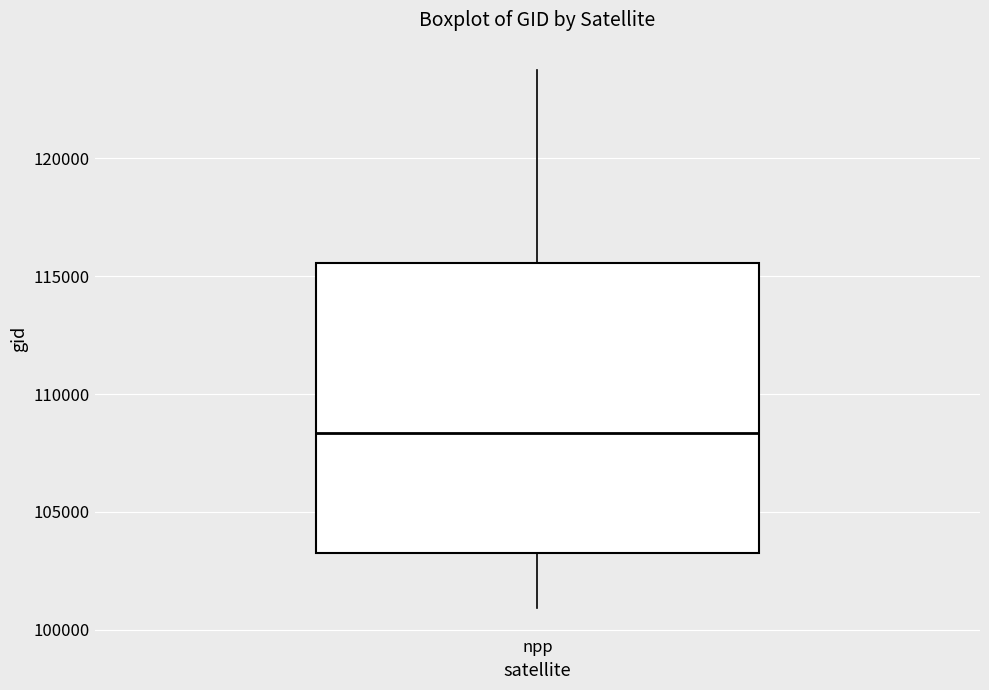

Read this box plot against the y-axis: the position of the median line, the range covered by the box, and the ends of both whiskers. The values are not printed on the chart, so give them approximately, as read against the axis.

median 108500, box 103000 to 115500, whiskers 101000 to 124000